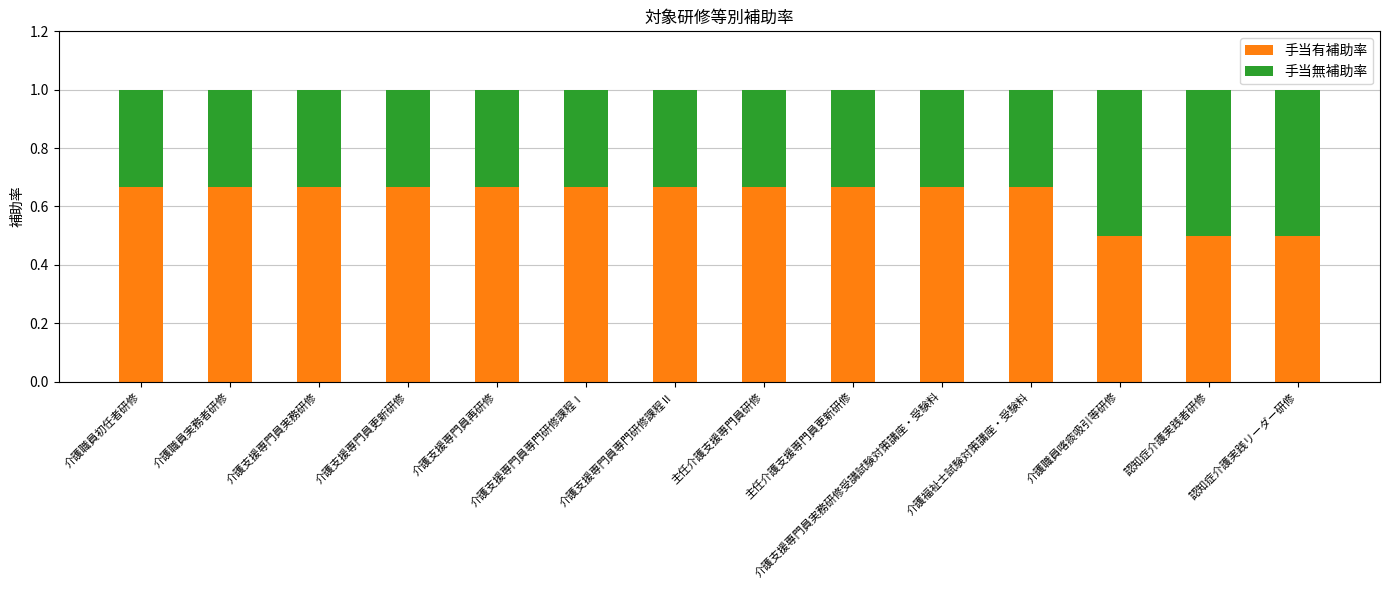

What is the total value across all series at 主任介護支援専門員研修?

1.0